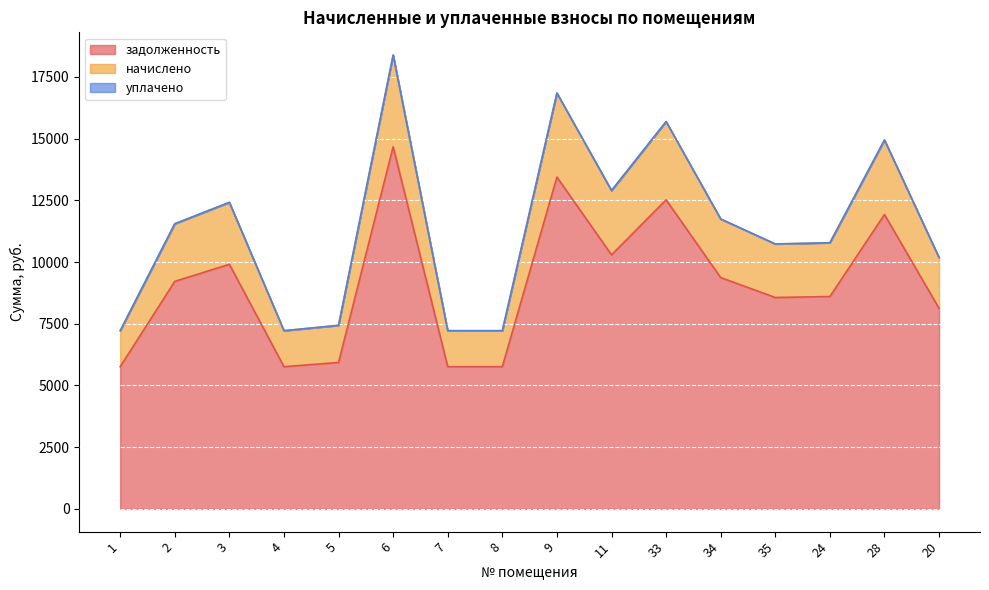

At which label does начислено first exceed 11548?

2